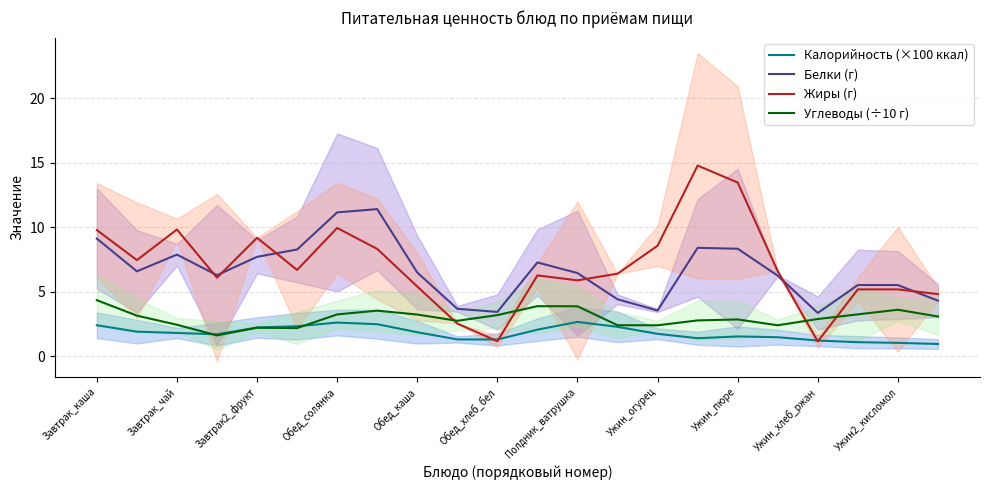

Does the chart have visible grid lines?

Yes